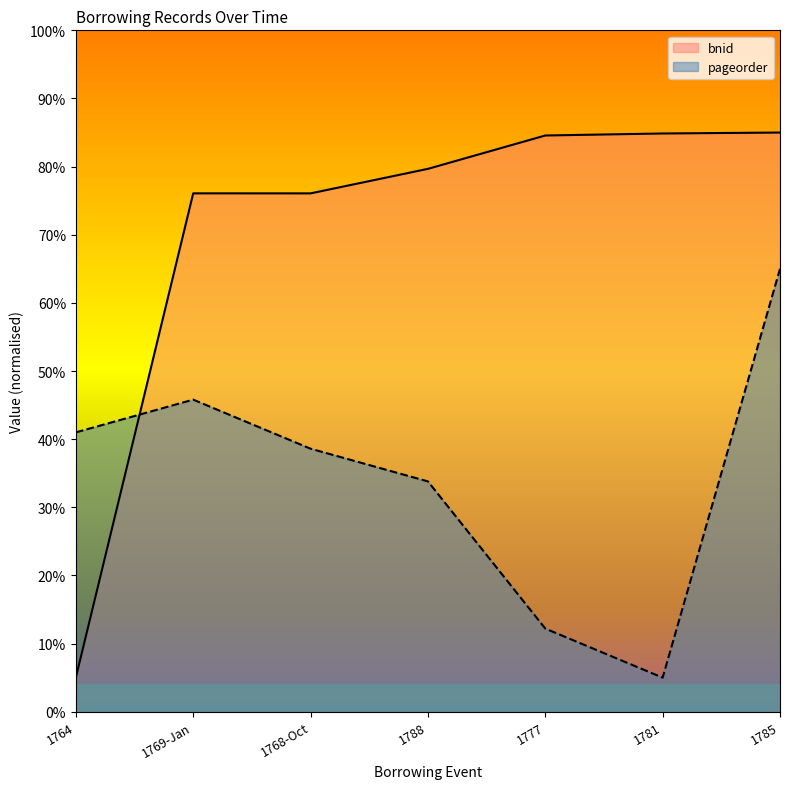

How many lines are shown in the chart?

2